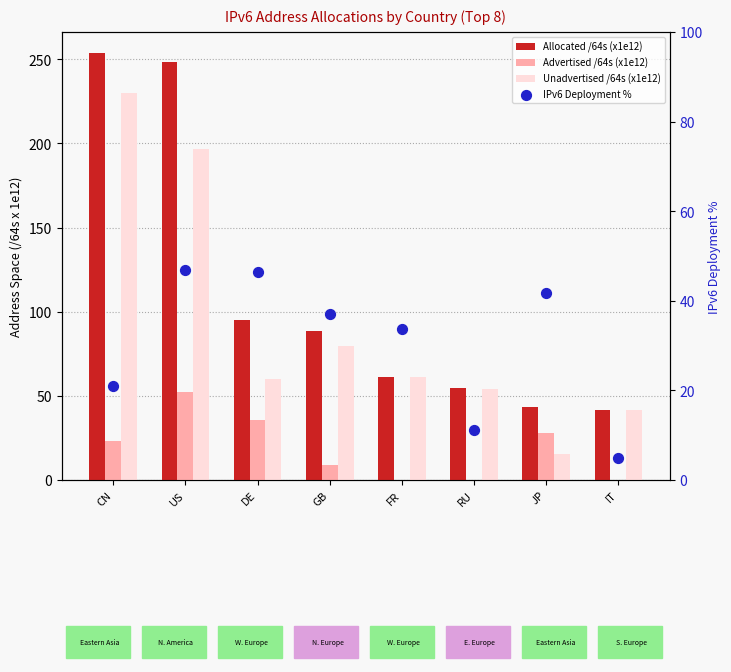

At which category is the sum across all series the highest?

US